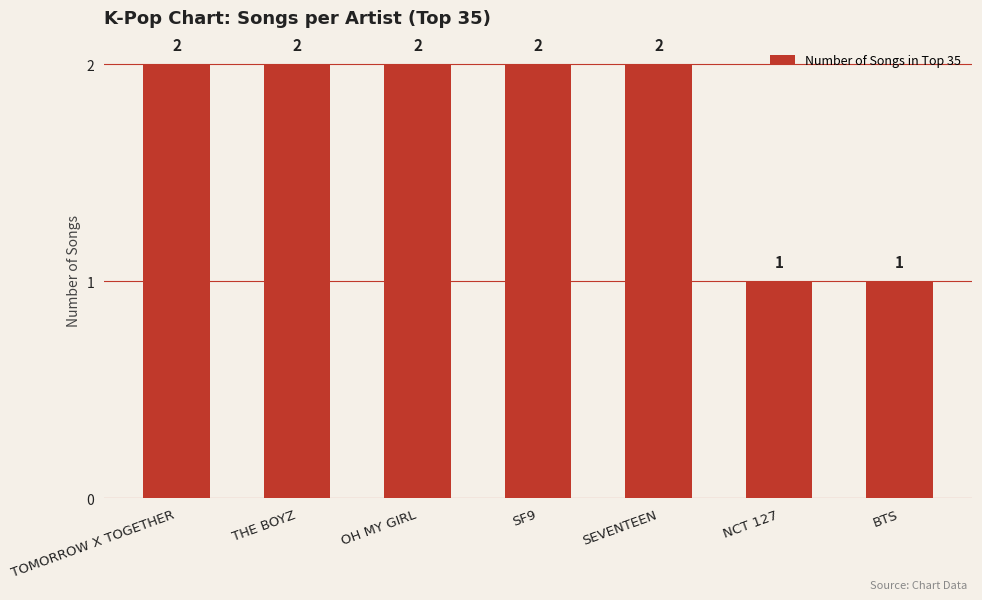

What is the maximum value shown in the chart?

2